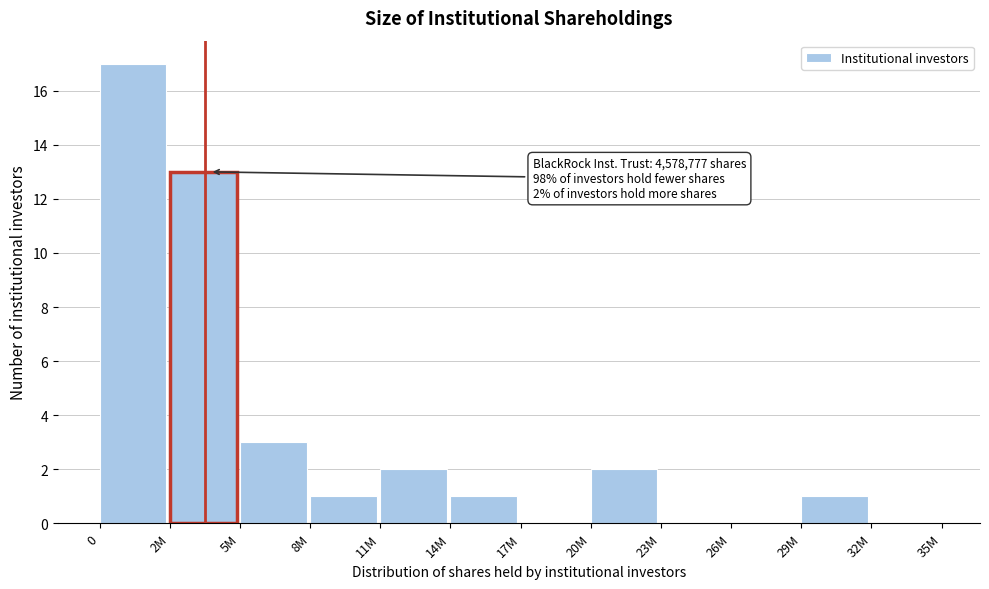

Reading left to right, transcribe all the data shown in this chart.

0=17	2M=13	5M=3	8M=1	11M=2	14M=1	17M=0	20M=2	23M=0	26M=0	29M=1	32M=0